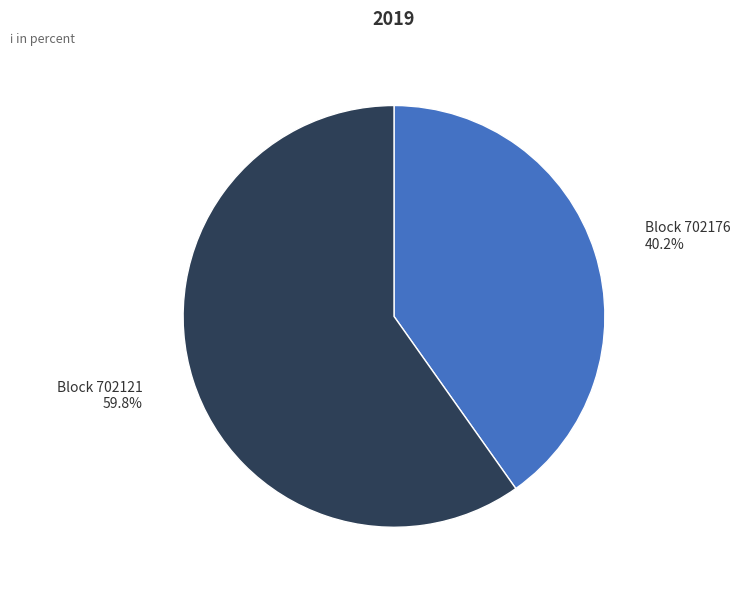

Is there any slice that represents more than half of the pie?

Yes